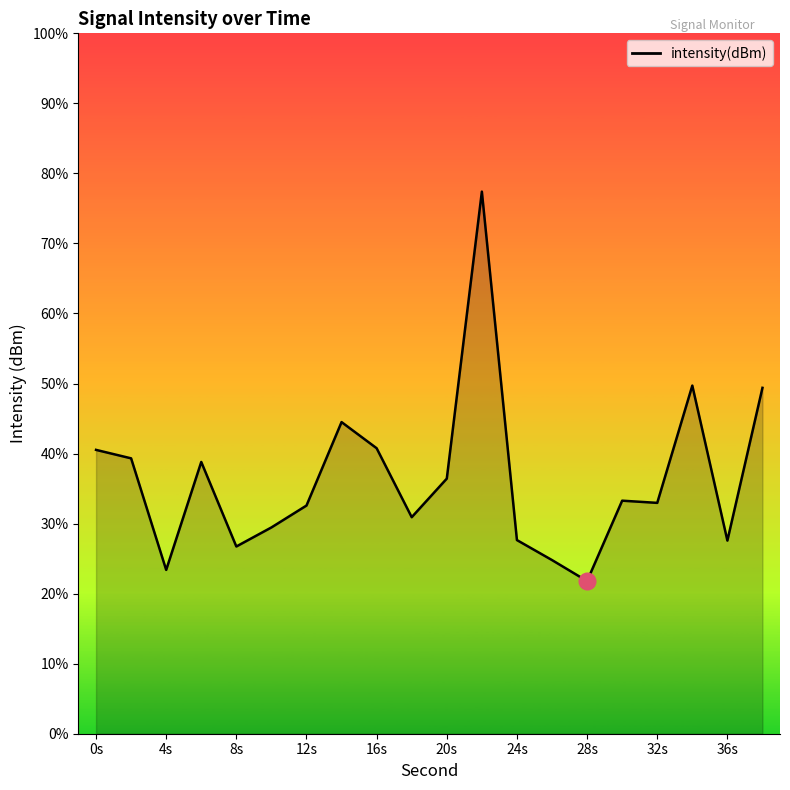

Is this an area chart (filled region under the line)?

Yes